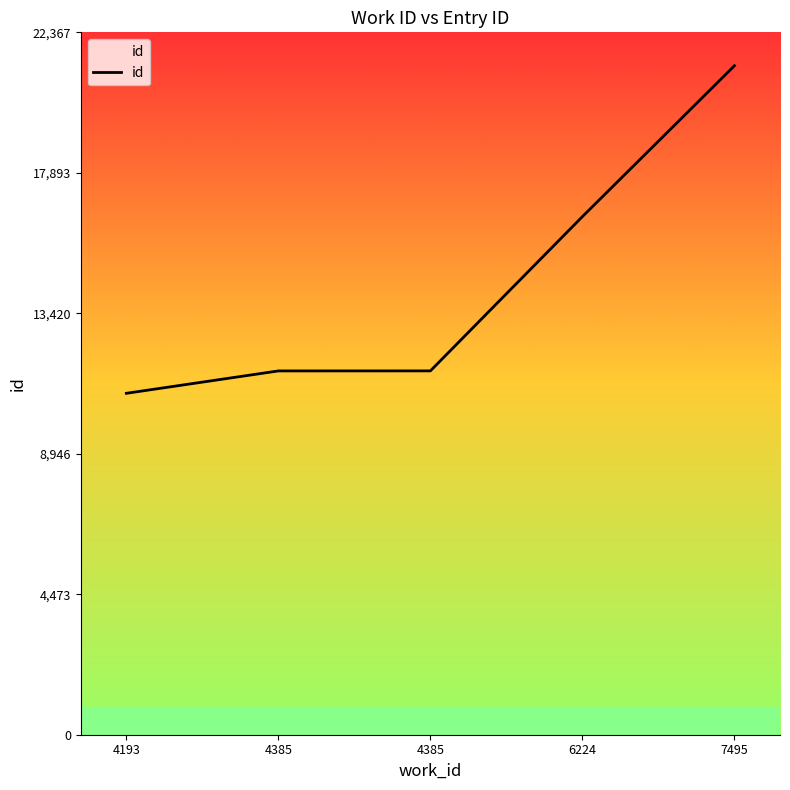

Reading left to right, what are all the values shown in this chart?

10872	11585	11586	16499	21302